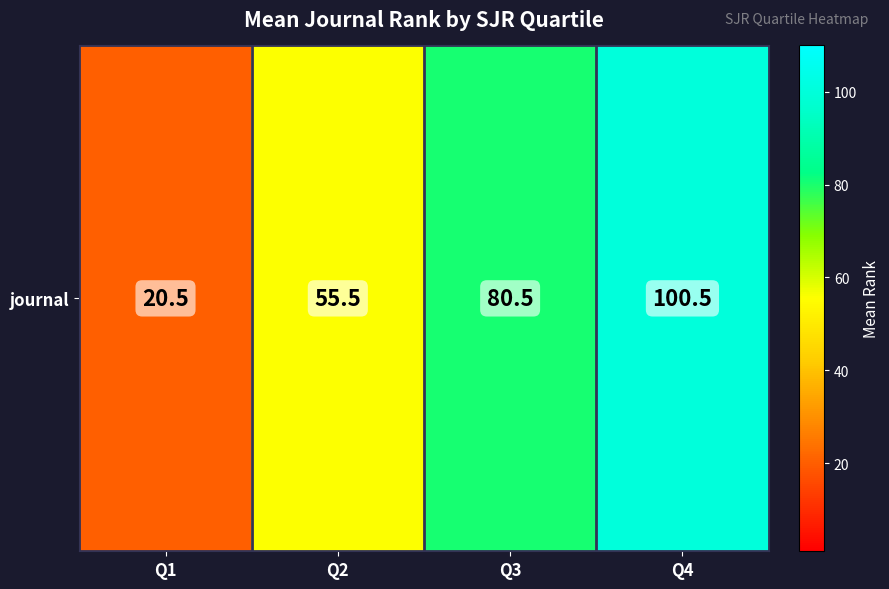

Which label corresponds to the smallest value in the chart?

Q1